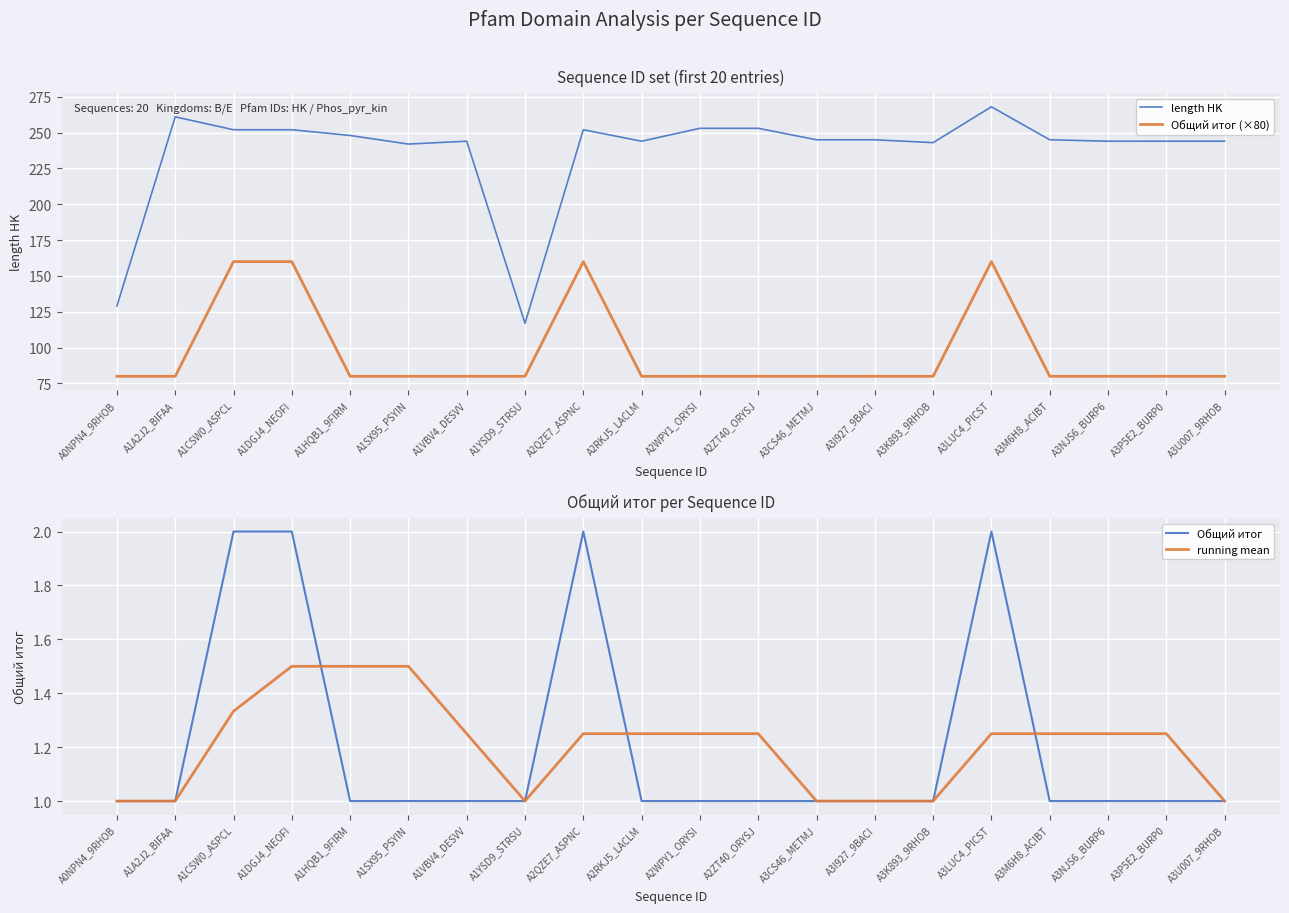

What is the sum of all running mean values?

24.1